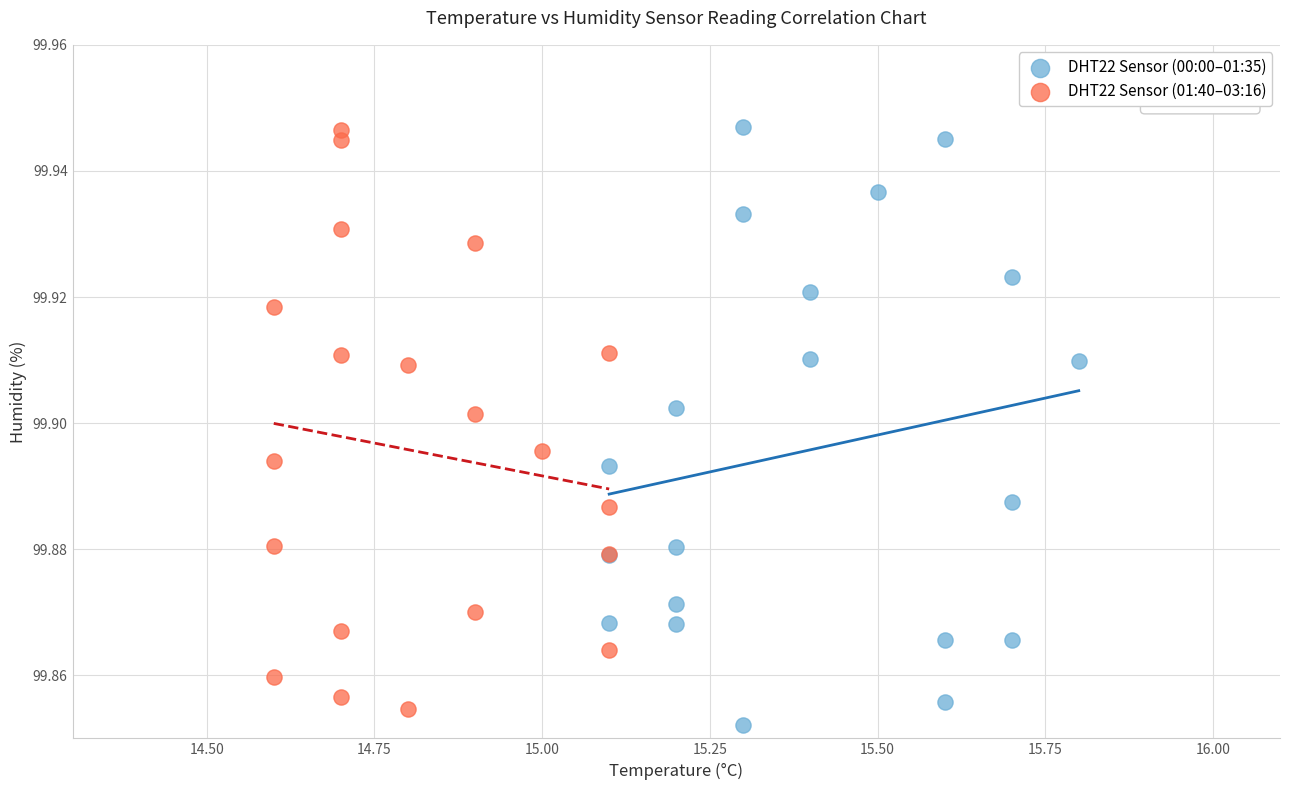

What are all the series names shown in the legend?

DHT22 Sensor (00:00–01:35), DHT22 Sensor (01:40–03:16)